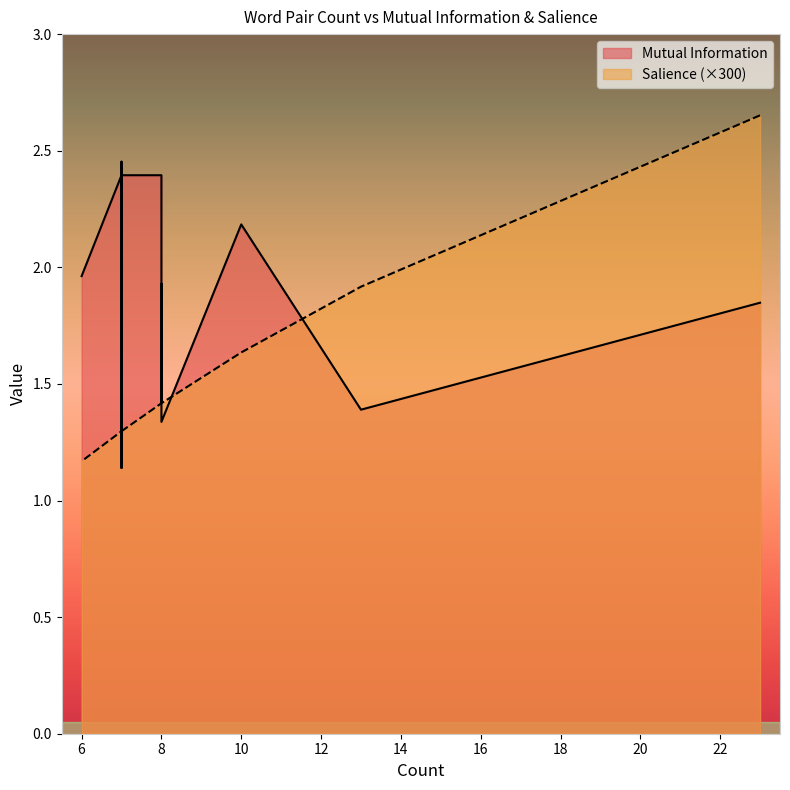

What is the value of the 7th point from the left?

1.4